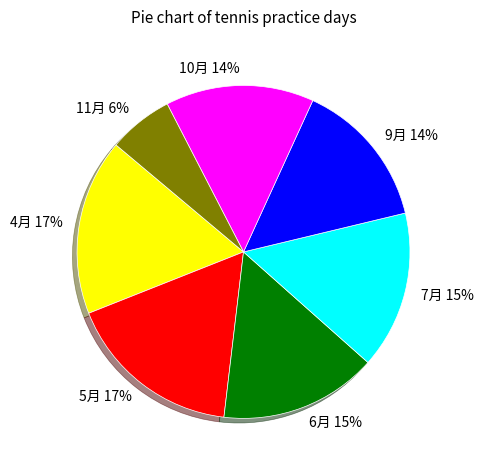

How many slices are in this pie chart?

7